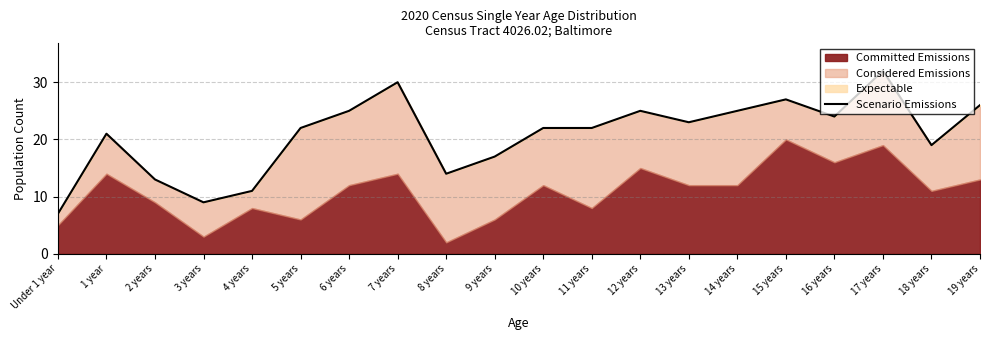

What is the change in value from 6 years to 7 years?

+5